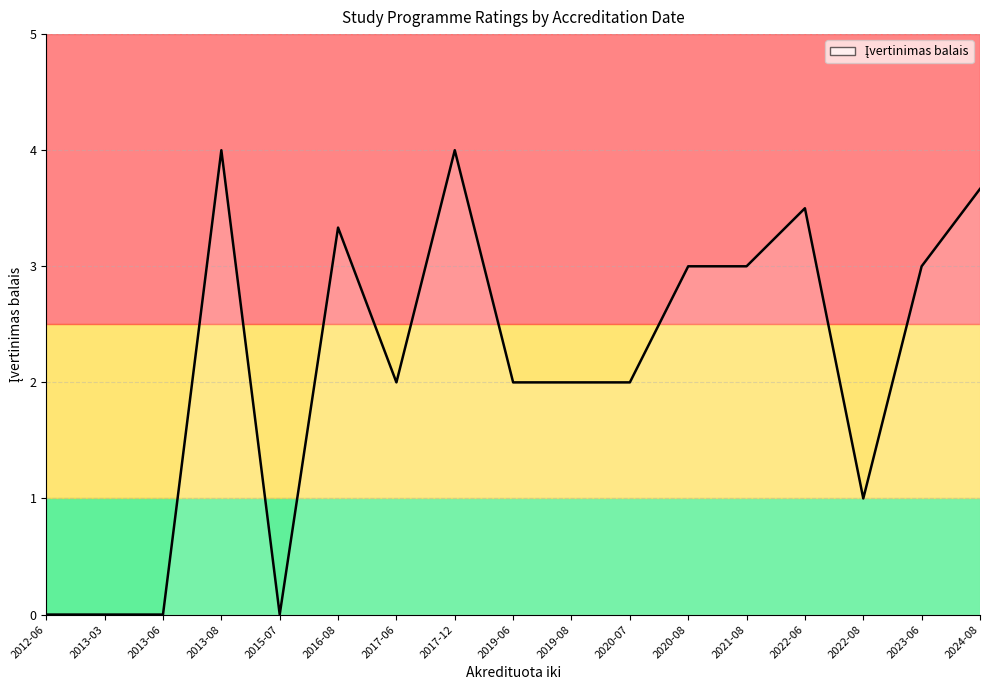

What position from the right is 2019-08?

8